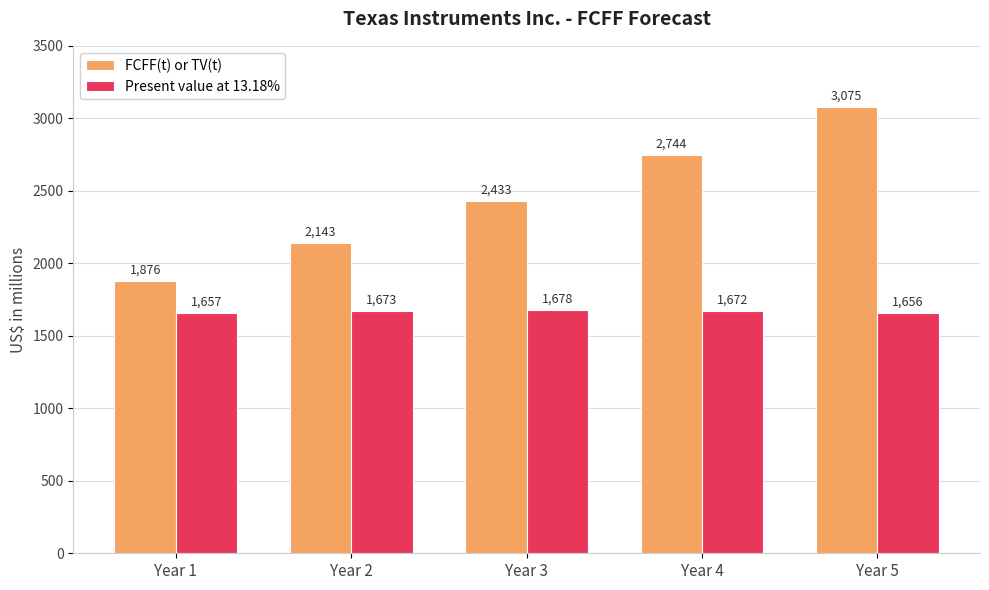

How many bars are there in each group?

2